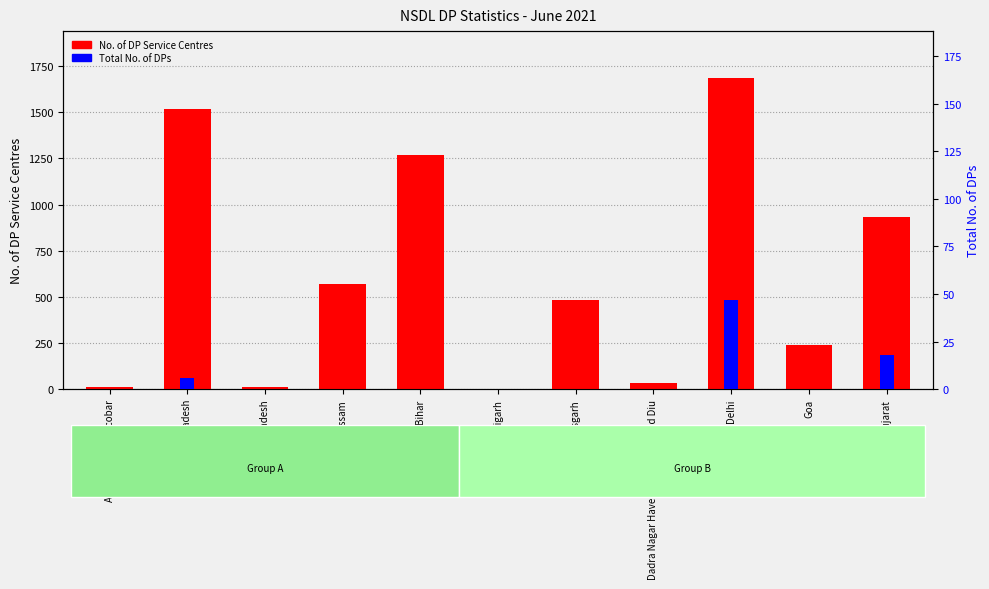

At which category is the sum across all series the highest?

Delhi